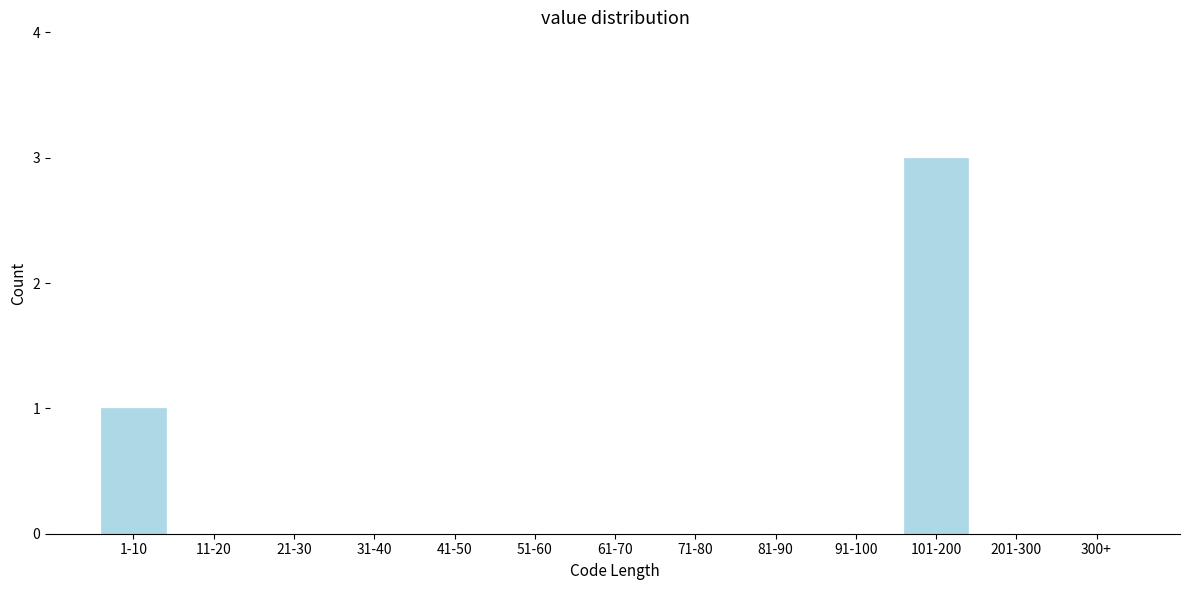

Reading right to left, what are all the values shown in this chart?

300+=0	201-300=0	101-200=3	91-100=0	81-90=0	71-80=0	61-70=0	51-60=0	41-50=0	31-40=0	21-30=0	11-20=0	1-10=1